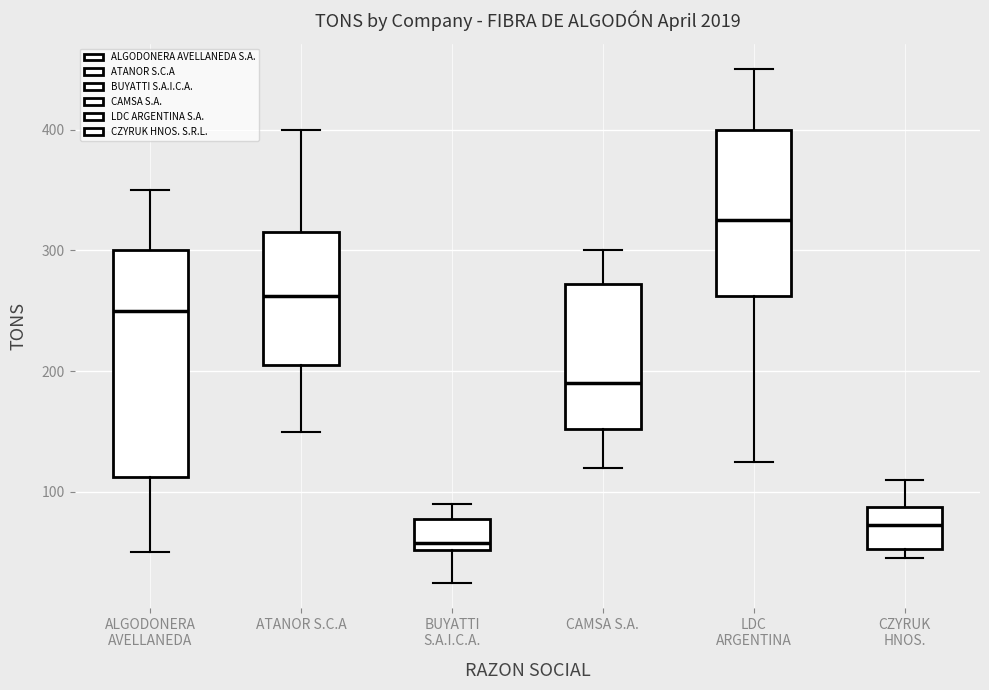

Reading left to right, transcribe this box plot: for each box, give where its median line is, the range the box spans, and where its two whiskers end, as read against the y-axis. The values are not printed on the chart, so give them approximately, as read against the axis.

ALGODONERA AVELLANEDA: median 250, box 110 to 300, whiskers 50 to 350
ATANOR S.C.A: median 260, box 210 to 320, whiskers 150 to 400
BUYATTI S.A.I.C.A.: median 60, box 50 to 80, whiskers 30 to 90
CAMSA S.A.: median 190, box 150 to 270, whiskers 120 to 300
LDC ARGENTINA: median 330, box 260 to 400, whiskers 130 to 450
CZYRUK HNOS.: median 70, box 50 to 90, whiskers 50 (just below the box's lower edge) to 110